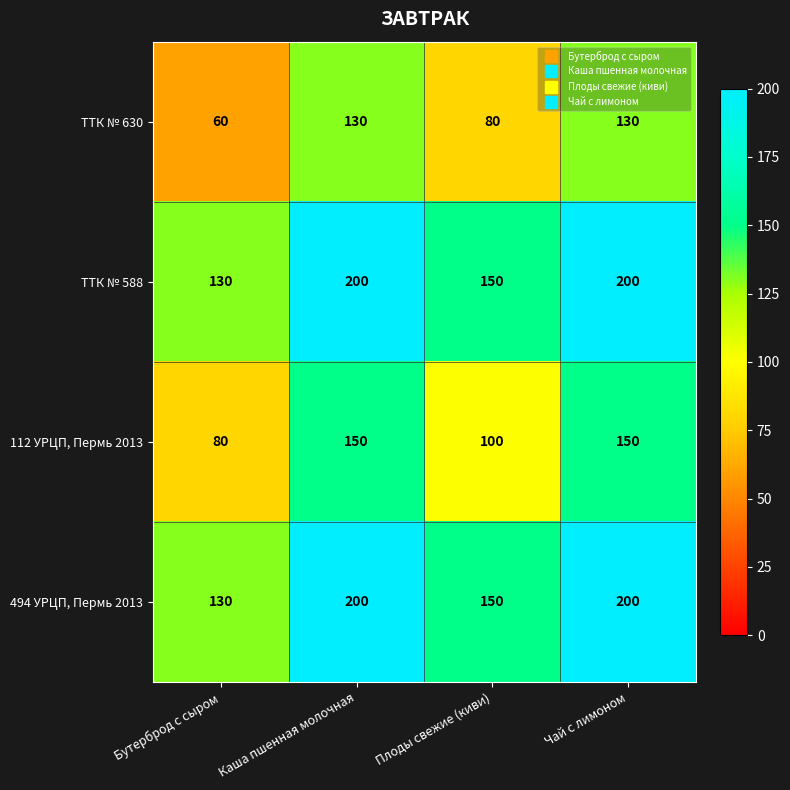

What is the difference between the maximum and second lowest values in the ТТК № 630 series?

50